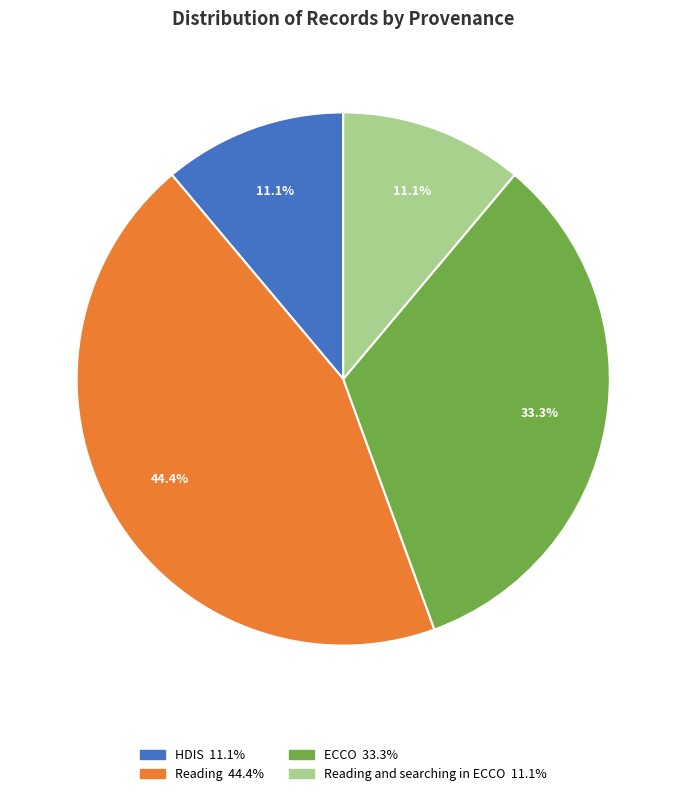

Does any single category account for the majority?

No